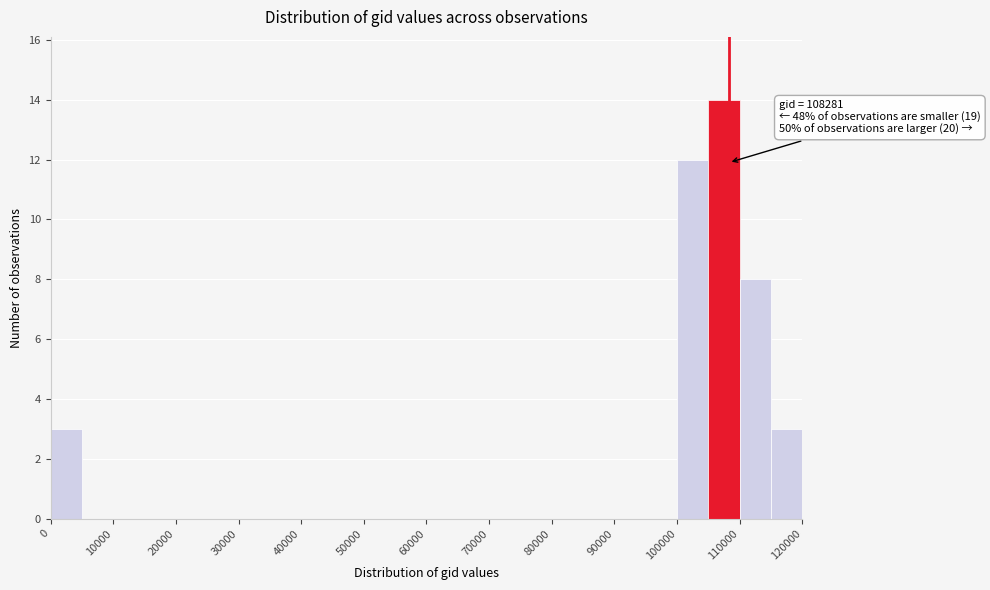

Over which range of the x-axis is the bar tallest?

105000 to 110000